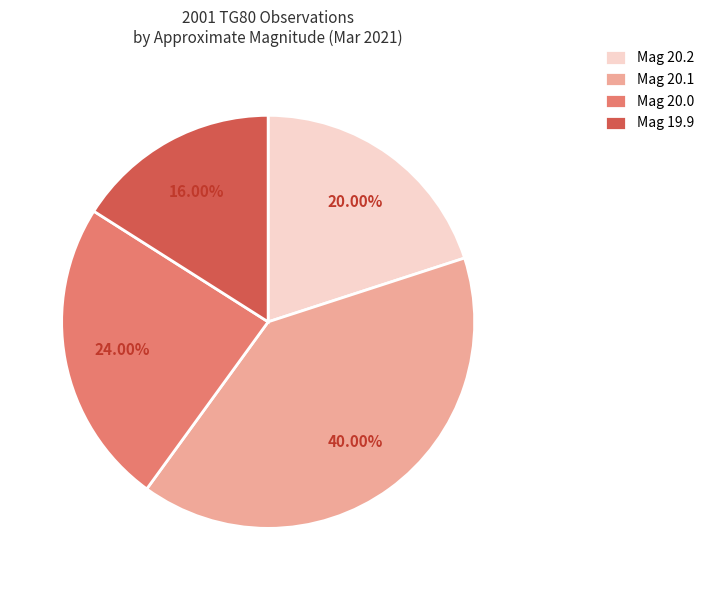

Approximately how many times larger is the value at Mag 20.0 compared to Mag 20.1?

0.6